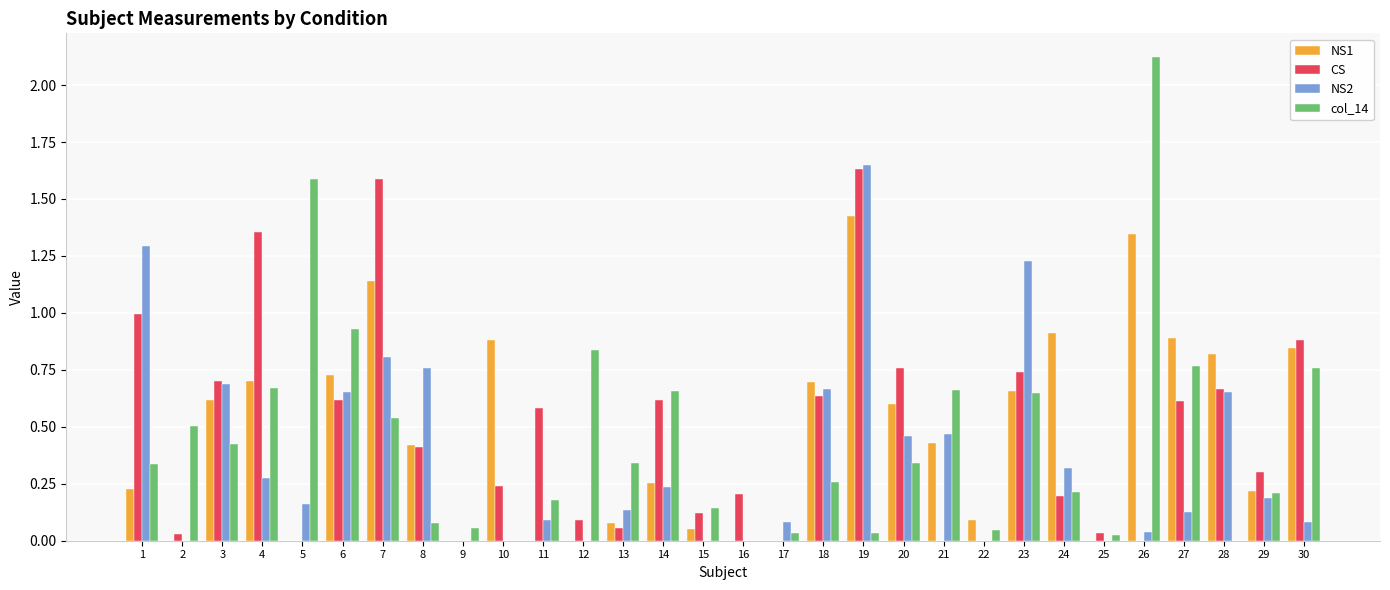

What is the difference between the col_14 values at 26 and 18?

1.9